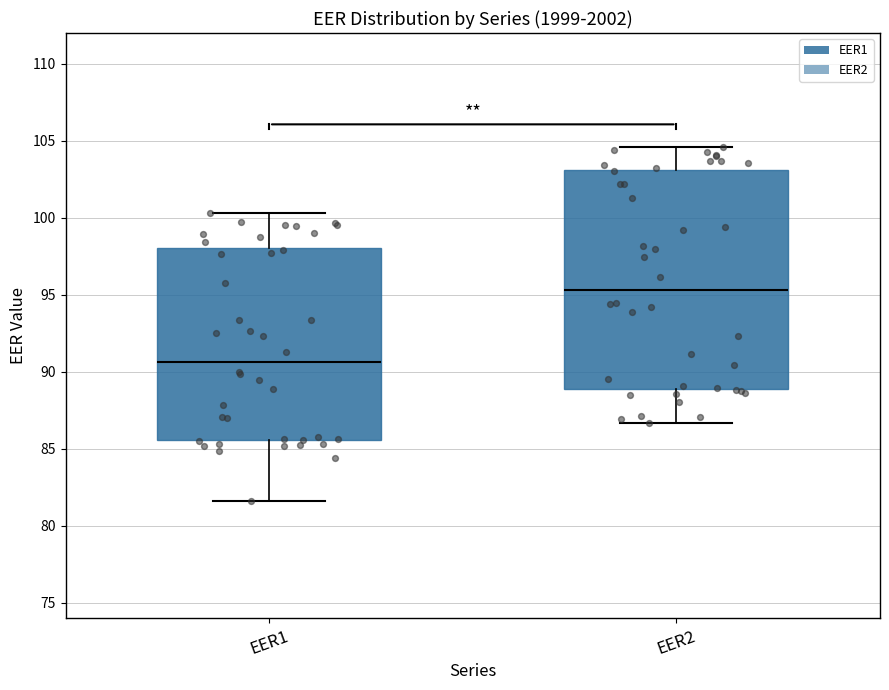

Reading left to right, read every box against the y-axis: the position of its median line, the range the box covers, and the ends of its whiskers. The values are not printed on the chart, so give them approximately, as read against the axis.

EER1: median 90.5, box 85.5 to 98.0, whiskers 81.5 to 100.5
EER2: median 95.5, box 89.0 to 103.0, whiskers 86.5 to 104.5